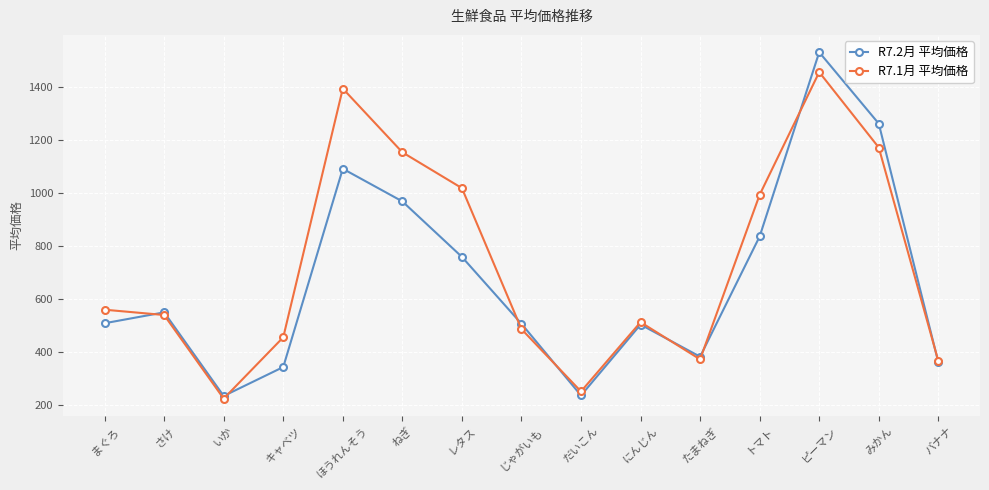

Which series changed the most between ねぎ and みかん?

R7.2月 平均価格